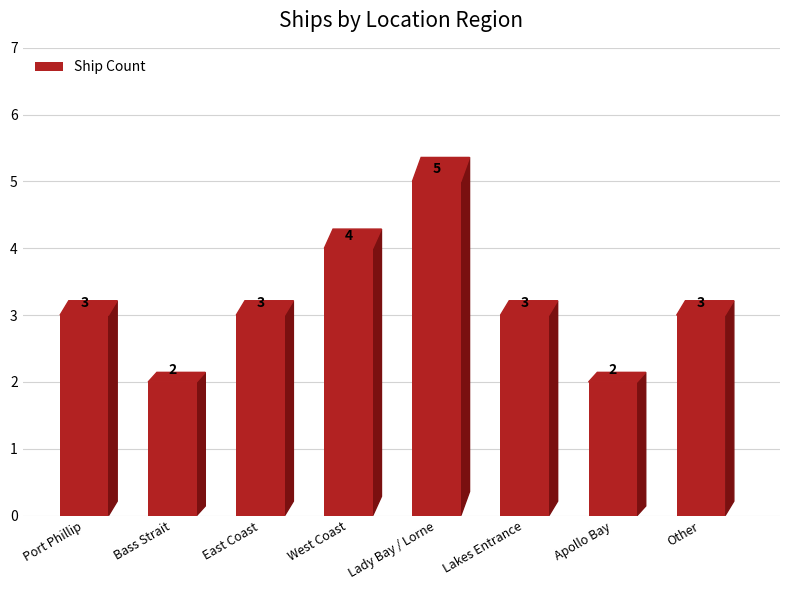

What is the minimum value shown in the chart?

2